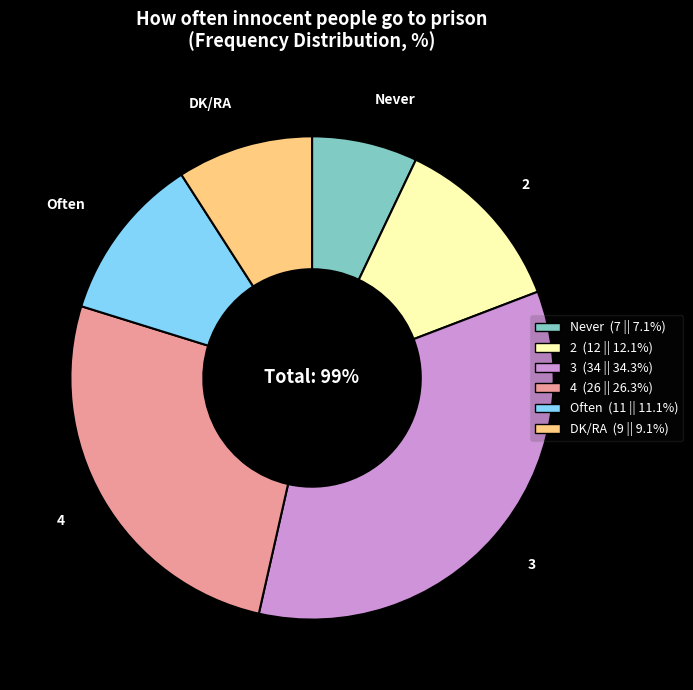

True or false: 3 accounts for 34% of the total.

True